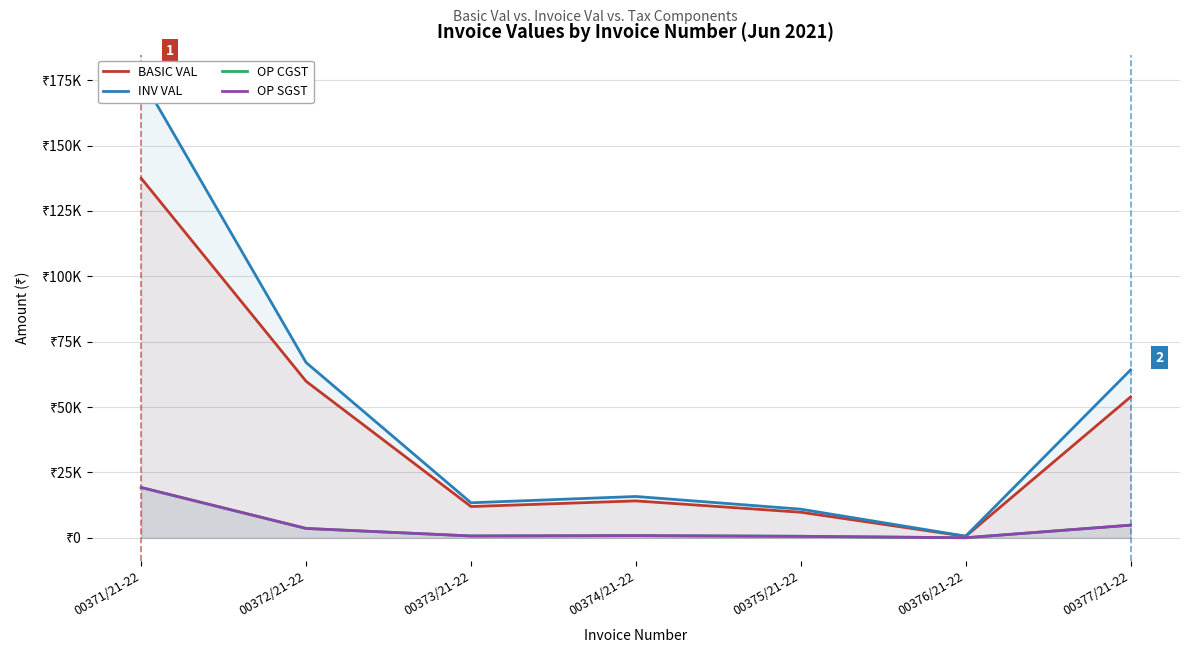

At how many categories does at least one series exceed 18719?

3